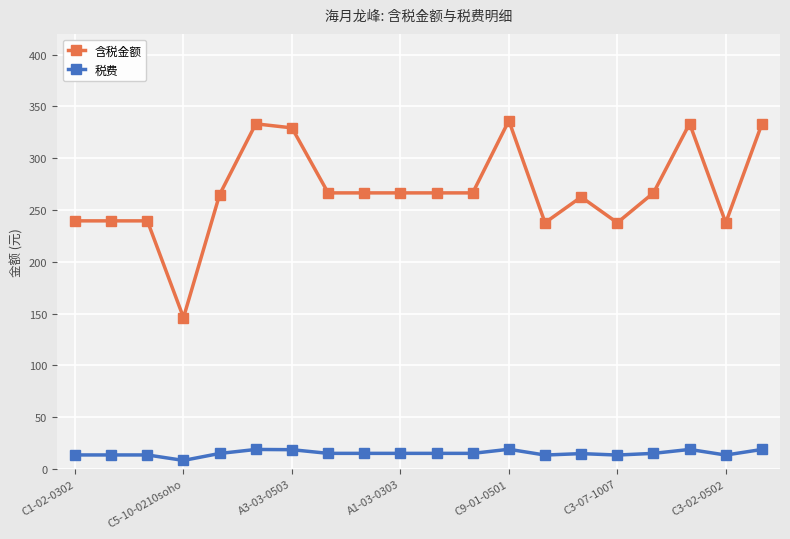

What is the average value of the 税费 series?

15.2